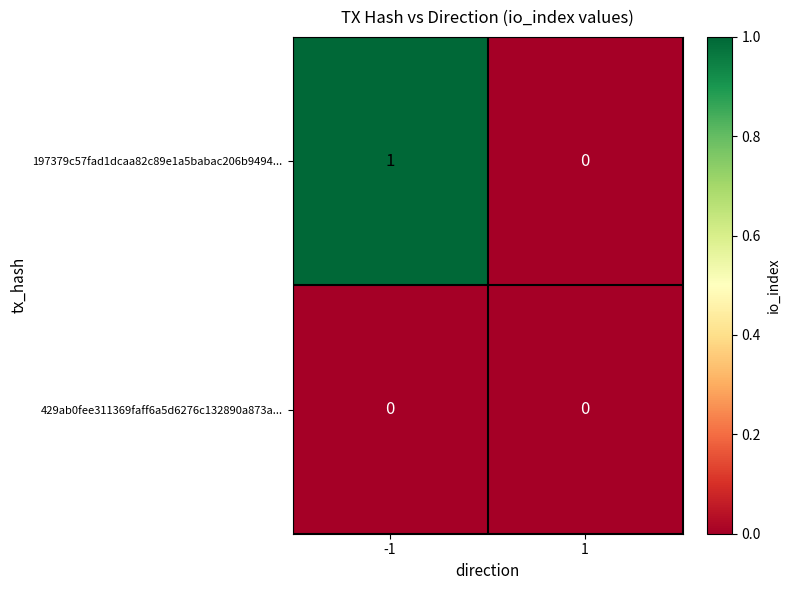

List the series in order of their peak value, highest first.

197379c57fad1dcaa82c89e1a5babac206b9494..., 429ab0fee311369faff6a5d6276c132890a873a...